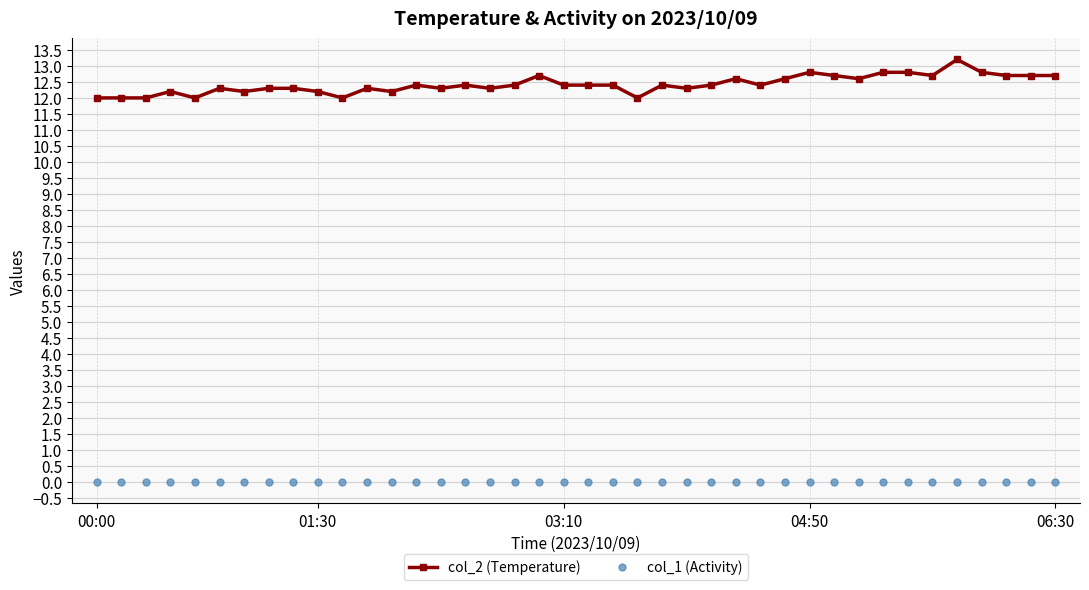

List the series in order of their peak value, highest first.

col_2 (Temperature), col_1 (Activity)